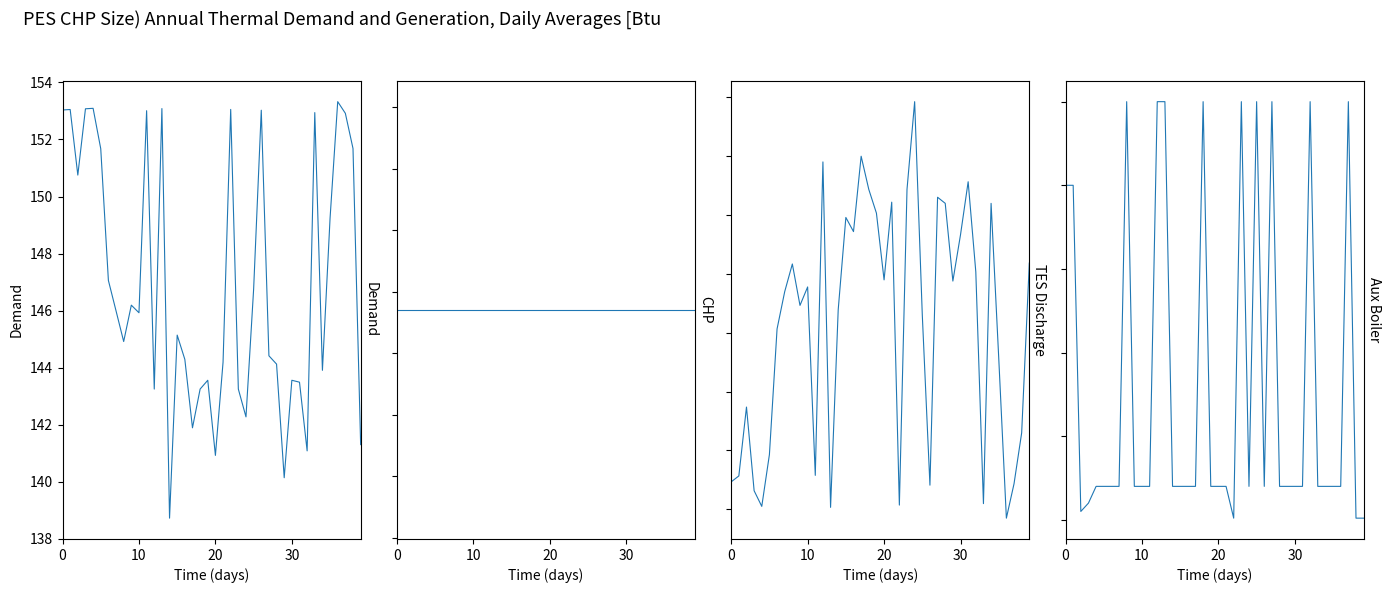

True or false: CHP has a value of 27798.5 at 27.

False